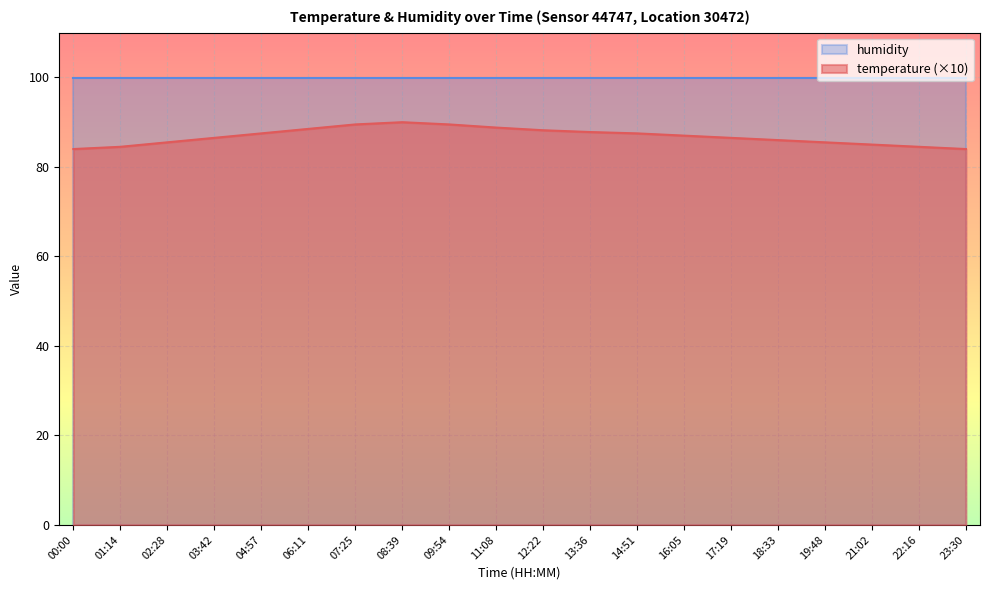

How many lines are shown in the chart?

2